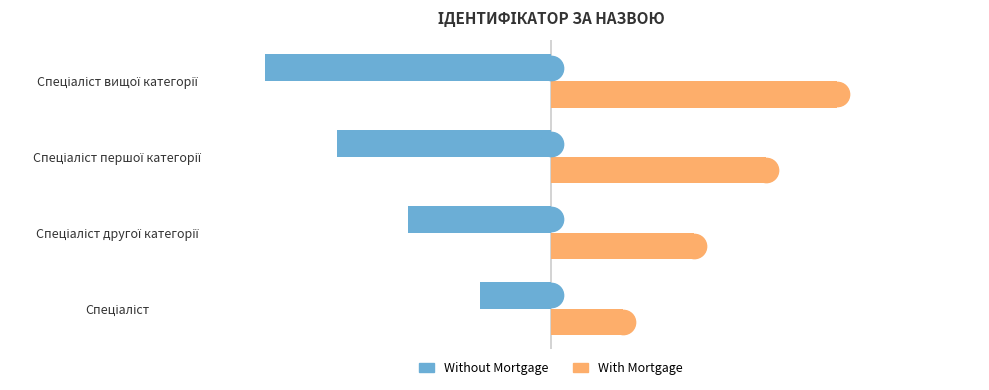

How many Without Mortgage values are between -3 and -1?

3